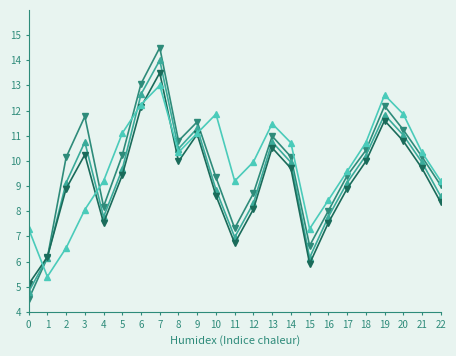

What is the difference between the highest and lowest values at 0?

2.8